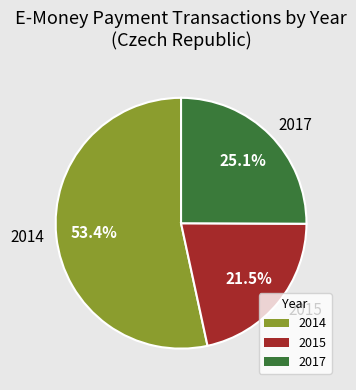

Which has a higher value, 2017 or 2014?

2014